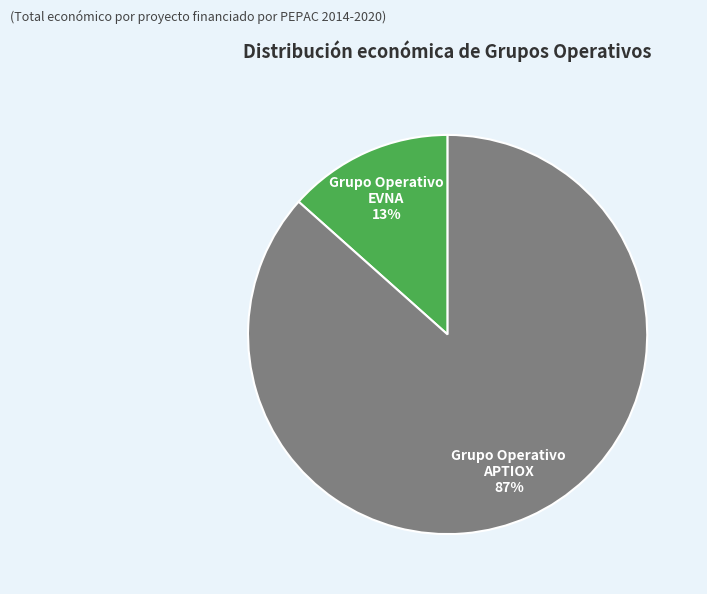

Is there any slice that represents more than half of the pie?

Yes